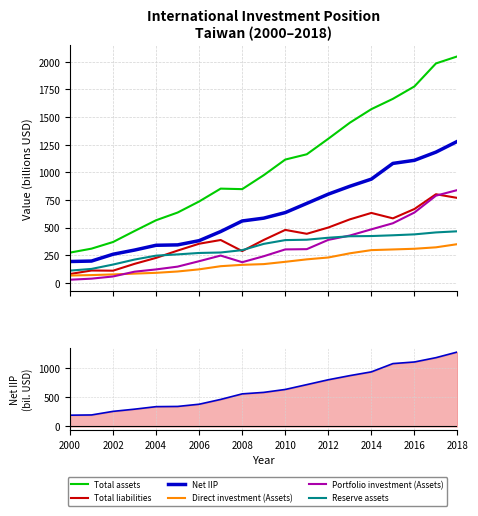

The Reserve assets series shows 310.5 at 2006. True or false?

False